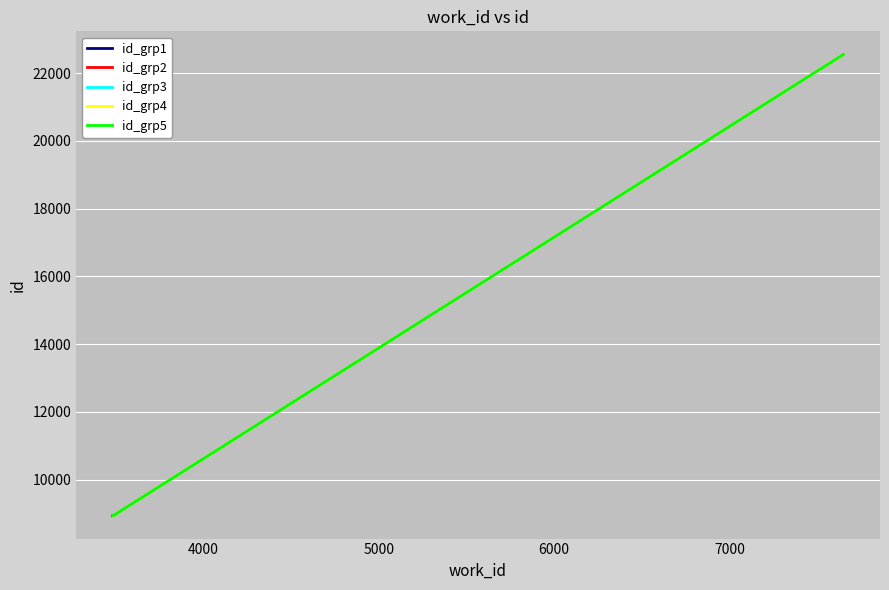

Is it true that id equals 8944 at 8944?

True